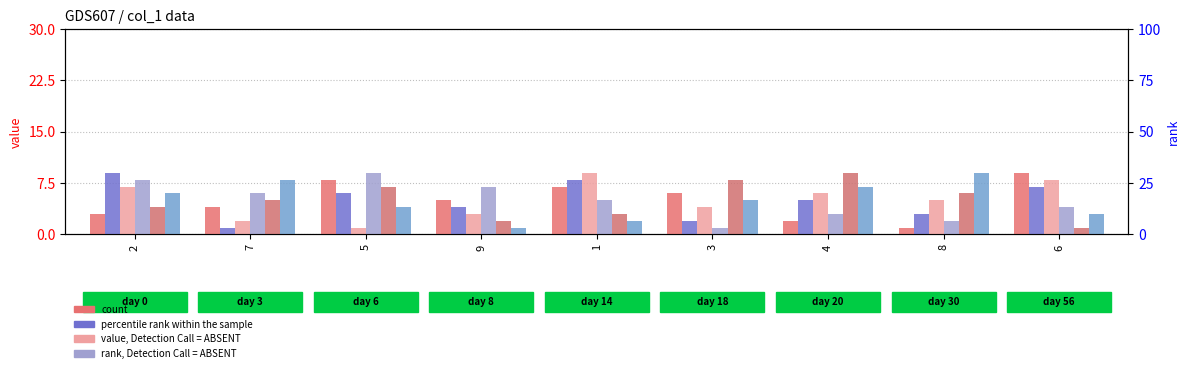

What is the label of the 5th bar from the right?

1